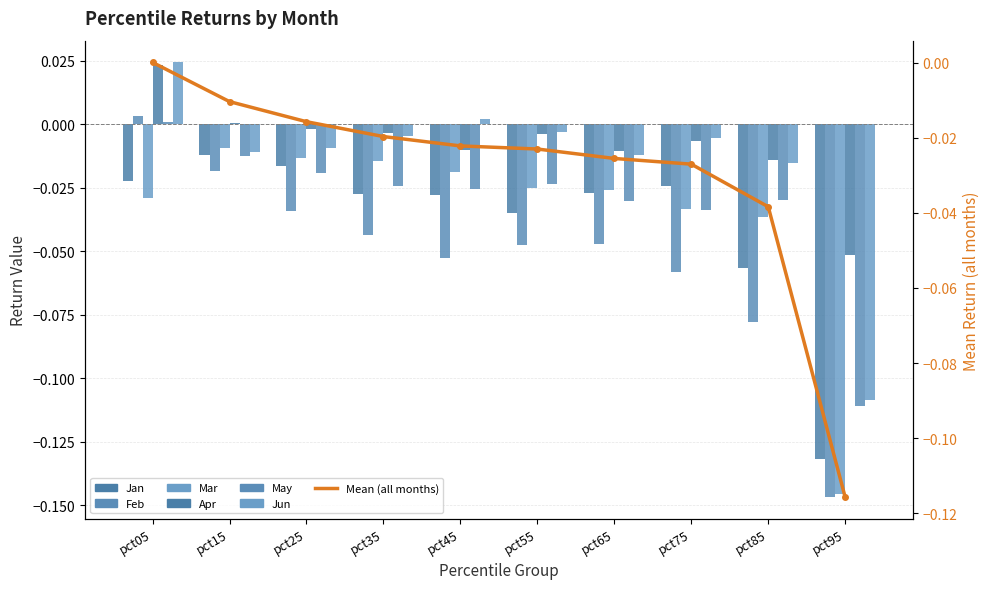

How many bars are there in each group?

6